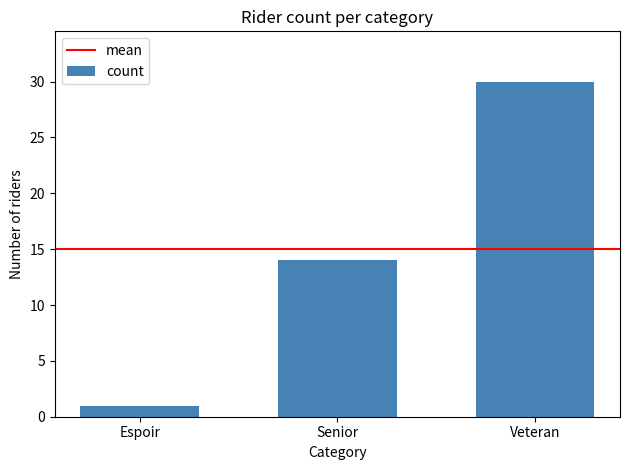

Reading left to right, extract all data points from this chart.

1	14	30